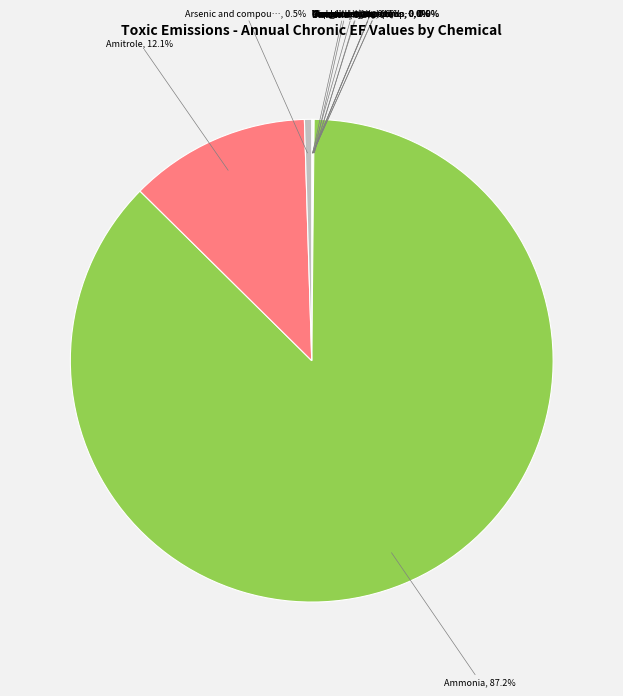

Does any single category account for the majority?

Yes